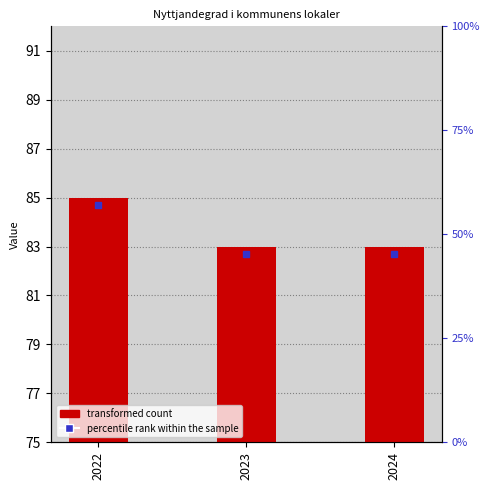

Rank the categories by value from lowest to highest.

2023, 2024, 2022